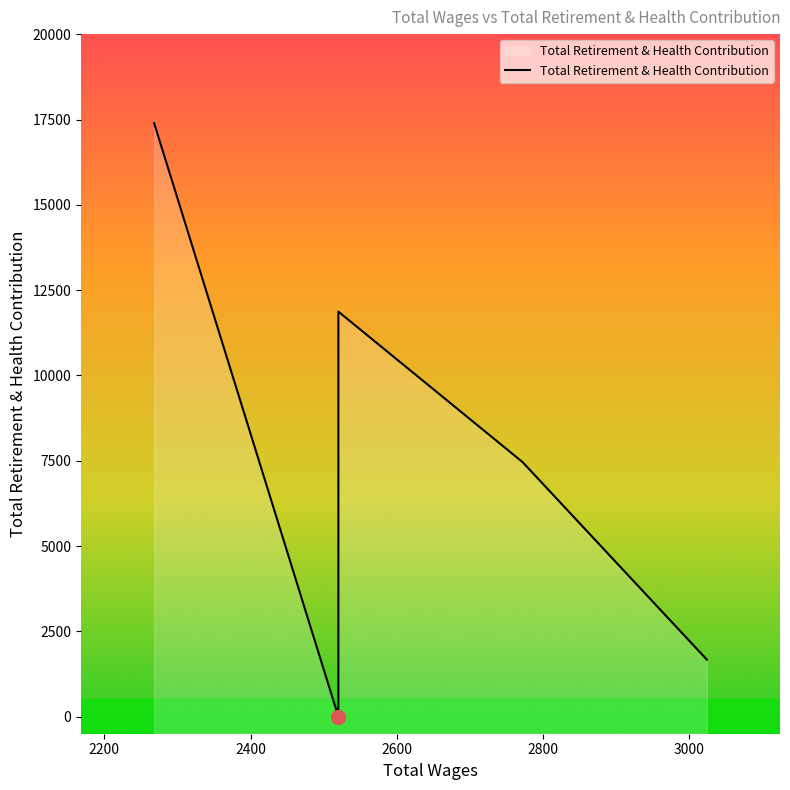

Reading left to right, what are all the values shown in this chart?

17397	0	11872	7460	1671